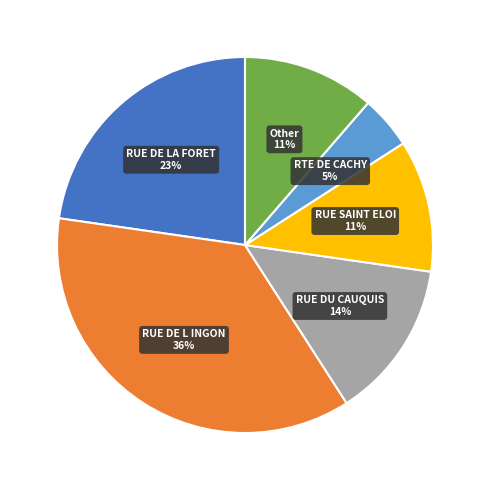

Which category has the biggest portion of the pie?

RUE DE L INGON